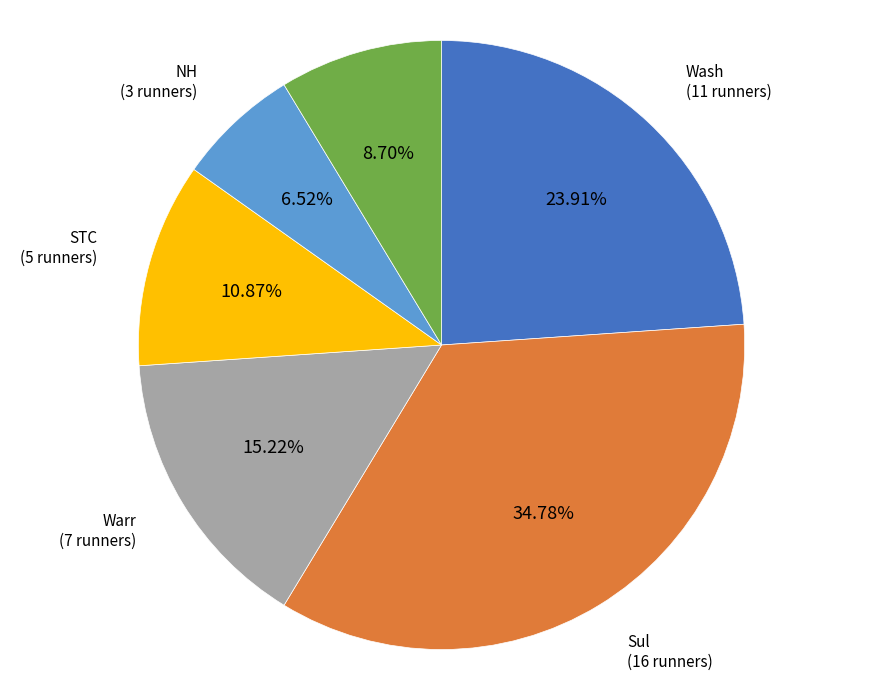

To the nearest percent, what portion does Warr represent?

15%